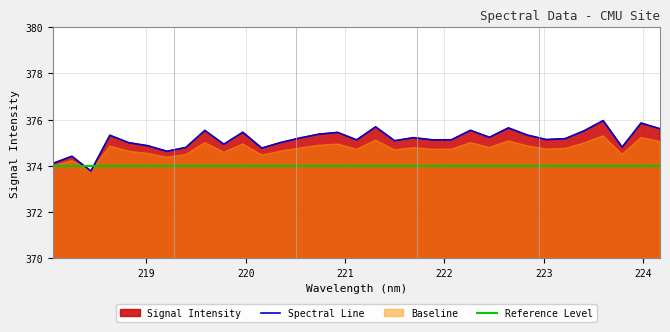

How many values in the Spectral Line series are below 375?

10